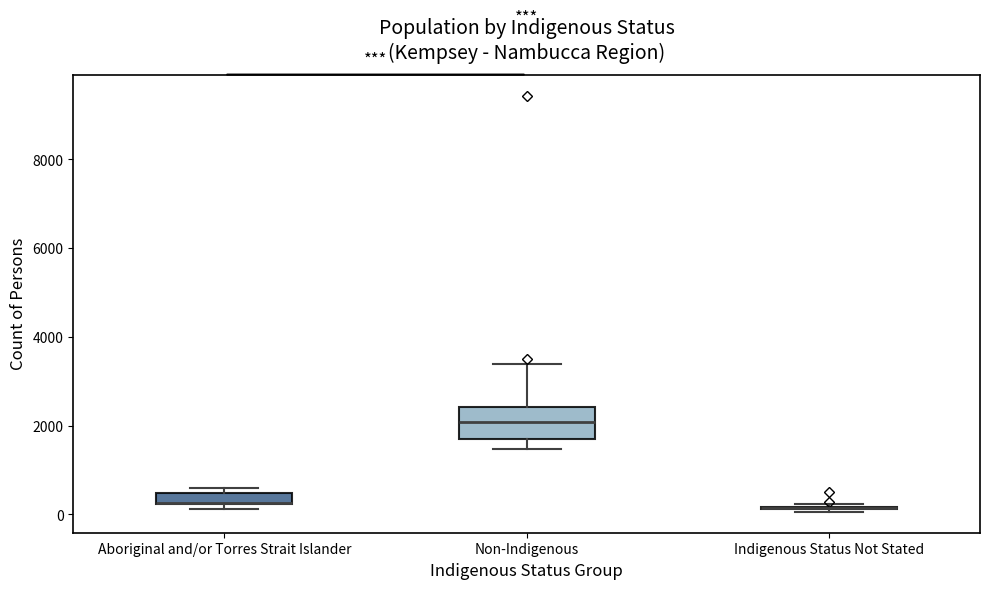

Where does the upper whisker of the box for Non-Indigenous end on the y-axis? The values are not printed on the chart, so give them approximately, as read against the axis.

3400